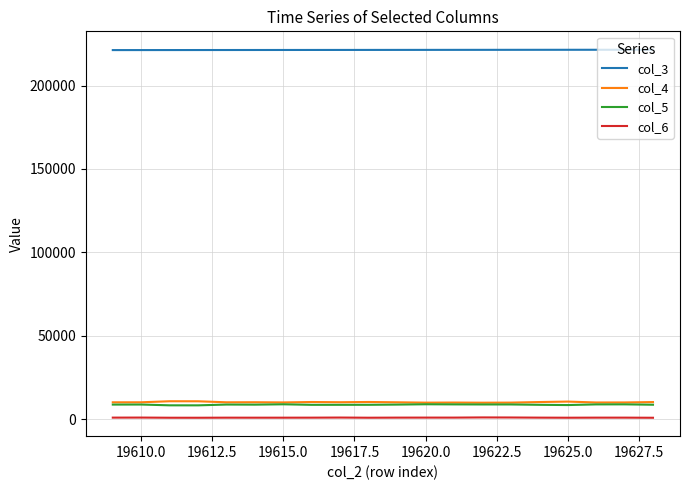

Which series has the largest total across all categories?

col_3